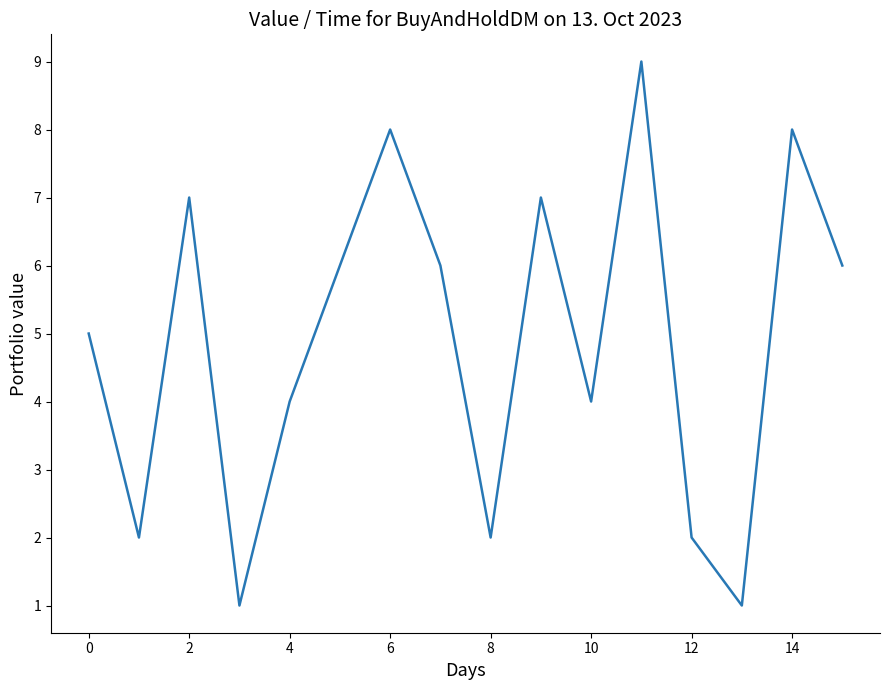

How many points are higher than both their immediate neighbors (excluding endpoints)?

5